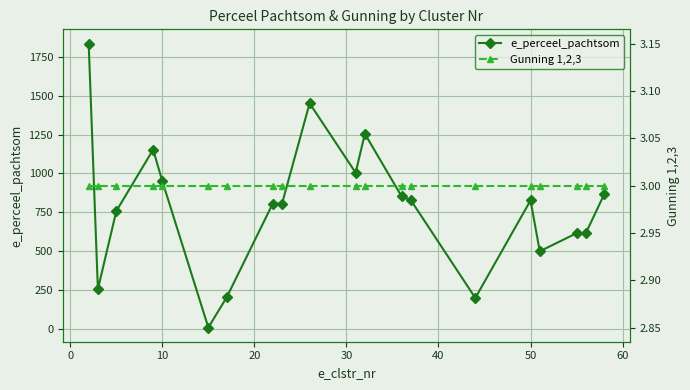

The e_perceel_pachtsom series shows 827 at 50. True or false?

True